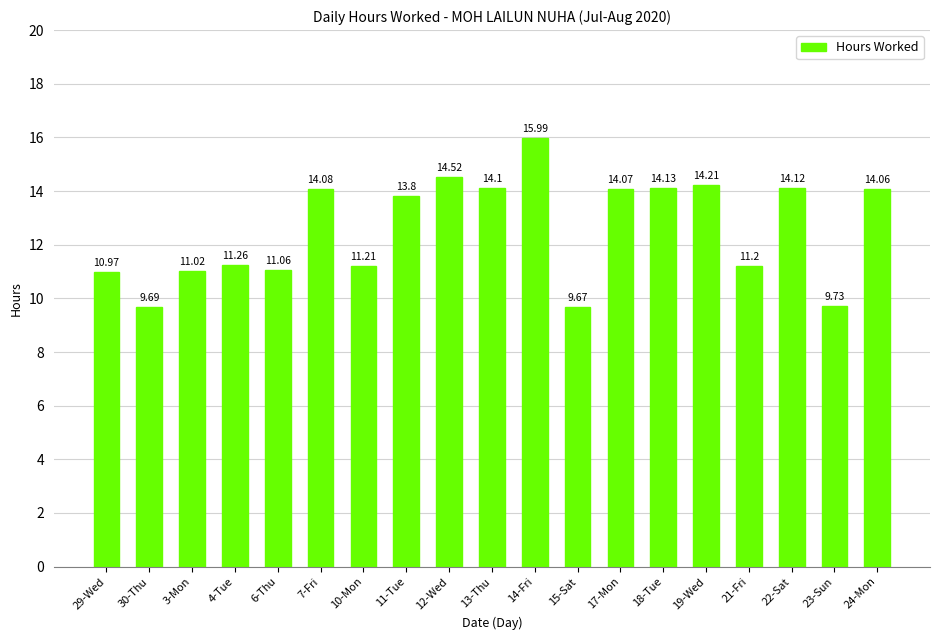

Which label corresponds to the smallest value in the chart?

15-Sat